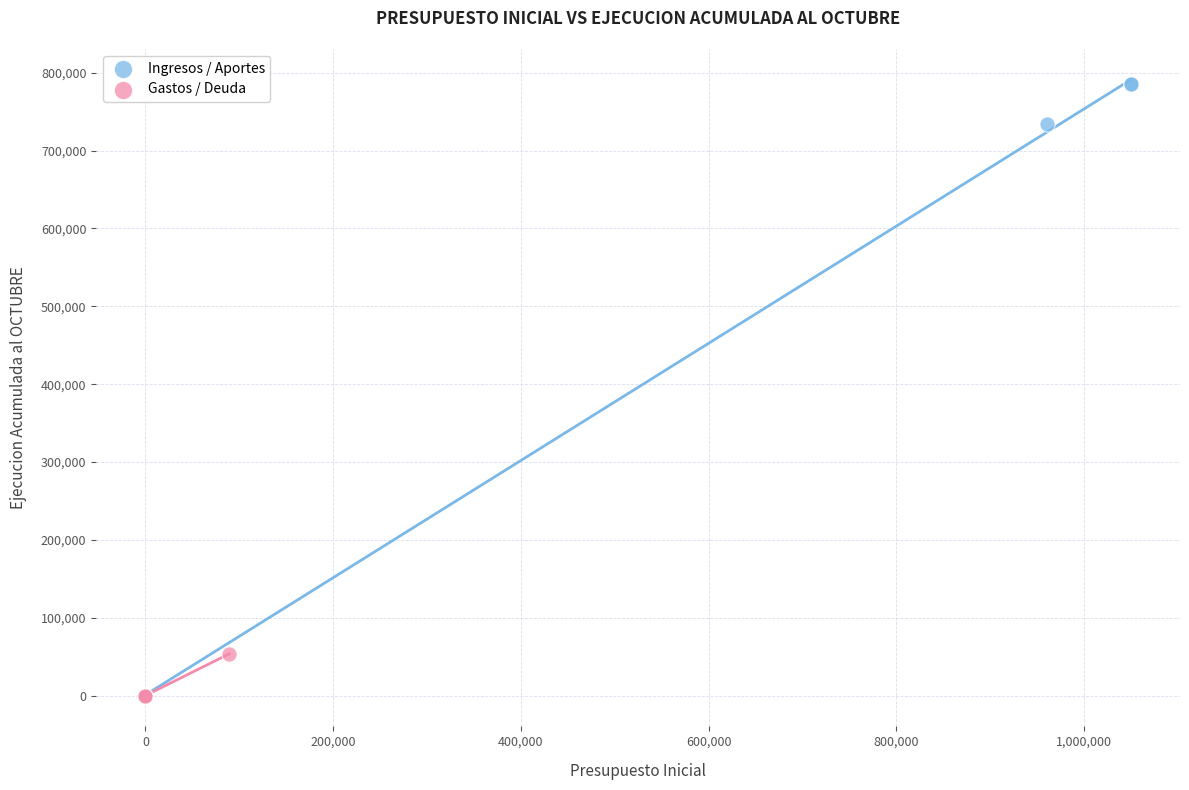

Which series contains the highest Y value?

Ingresos / Aportes